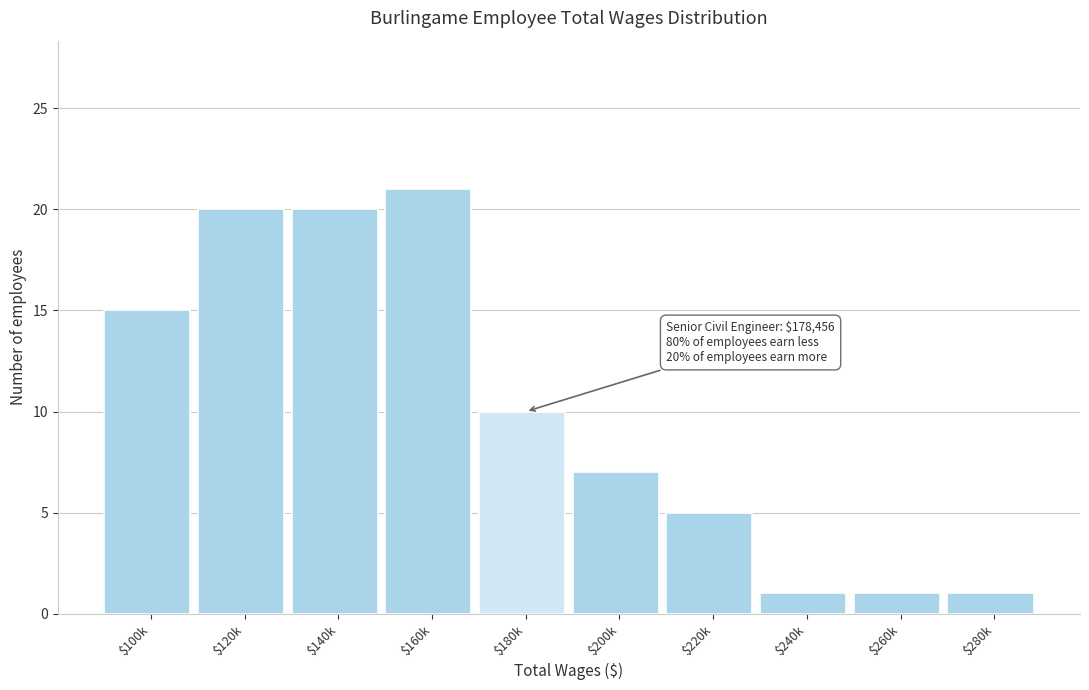

Reading right to left, what are all the values shown in this chart?

1	1	1	5	7	10	21	20	20	15